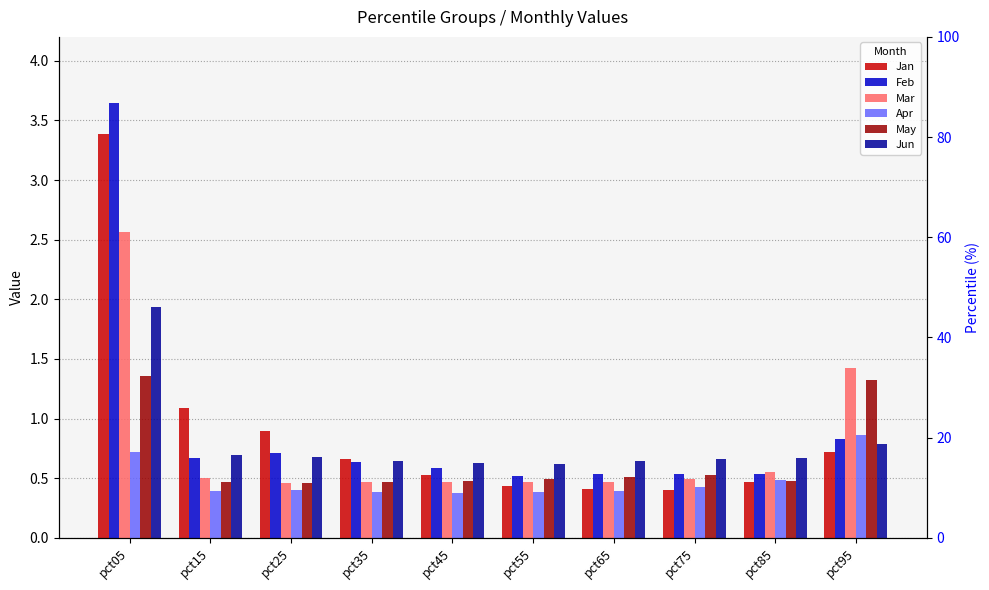

What is the difference between the Feb values at pct25 and pct35?

0.1